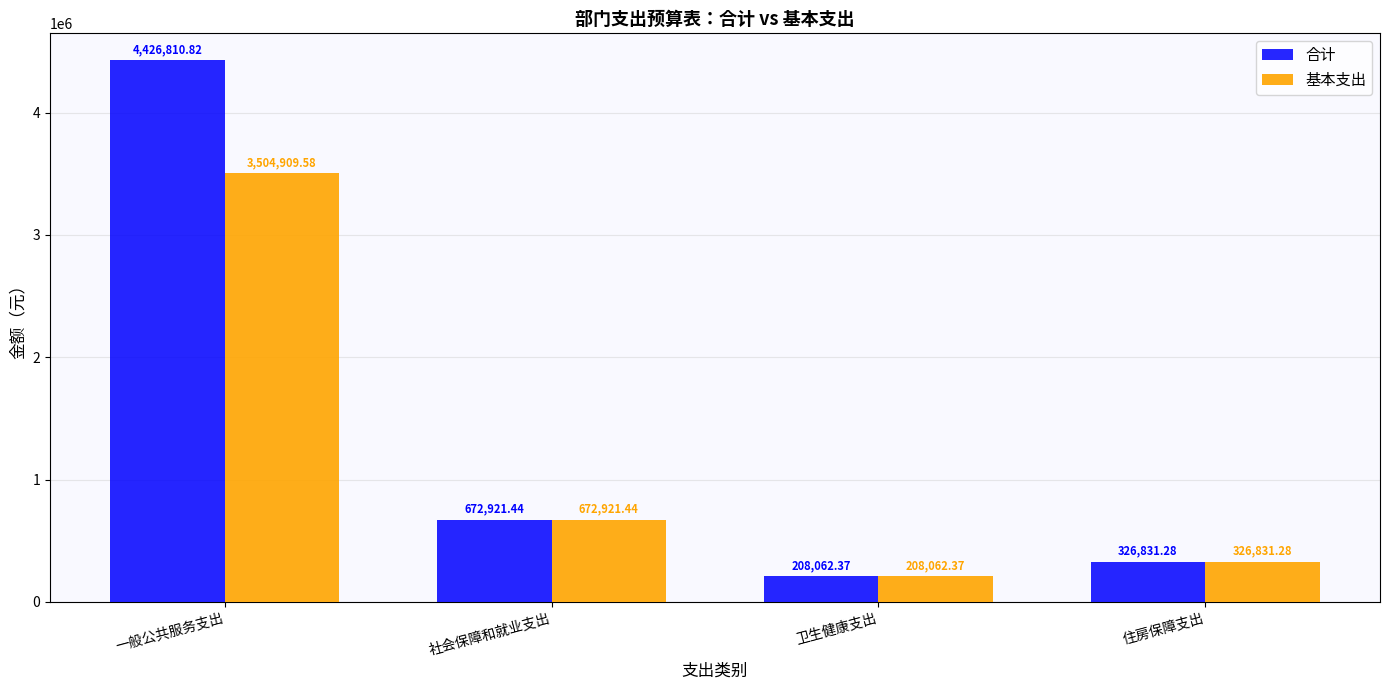

At which label does 基本支出 reach its peak?

一般公共服务支出